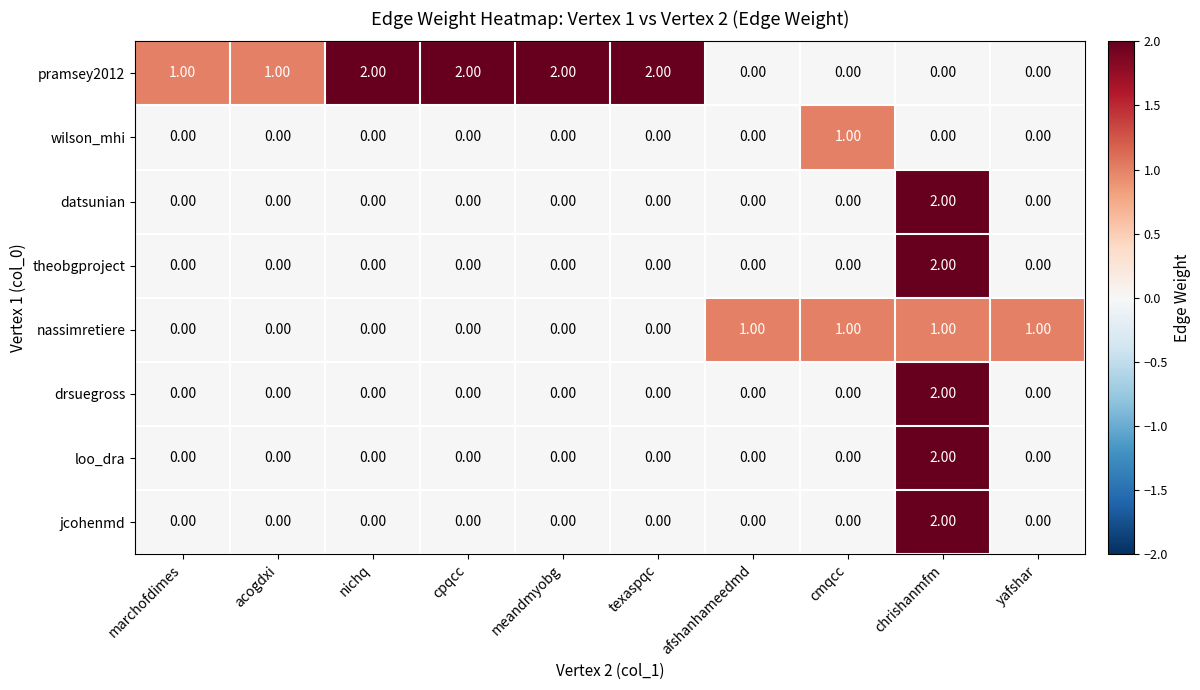

How many categories are shown in the chart?

10